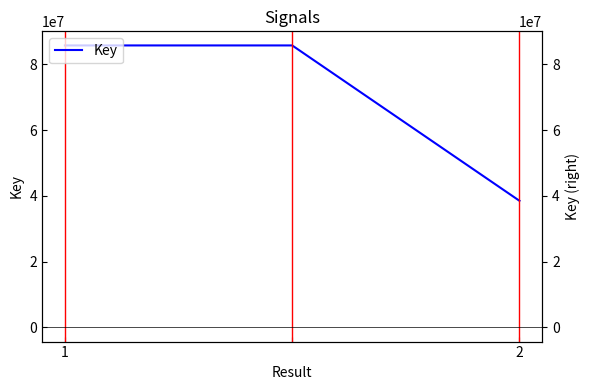

The chart shows a value of 38530754 at 2. True or false?

True